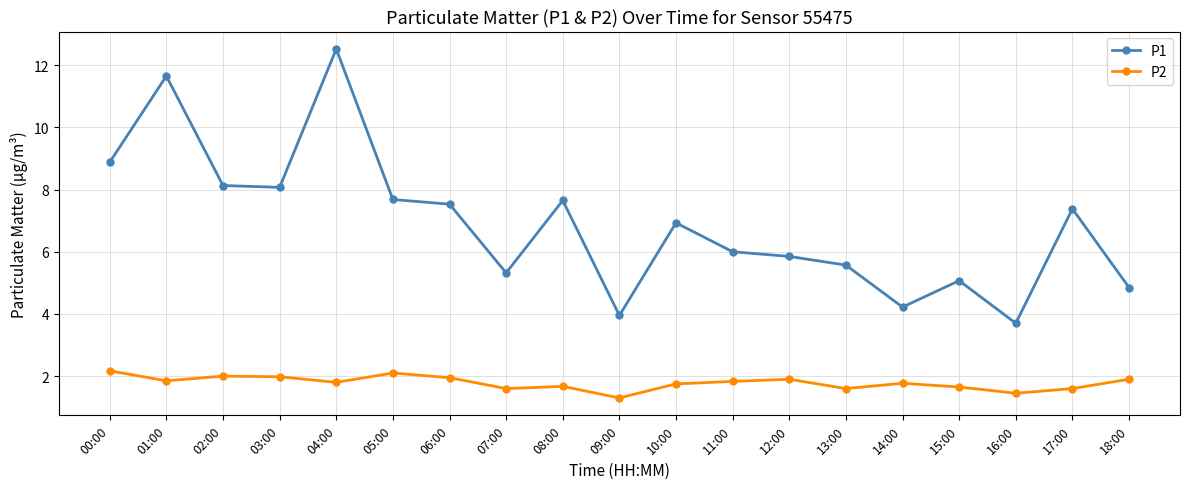

True or false: P2 and P1 cross at least once.

False